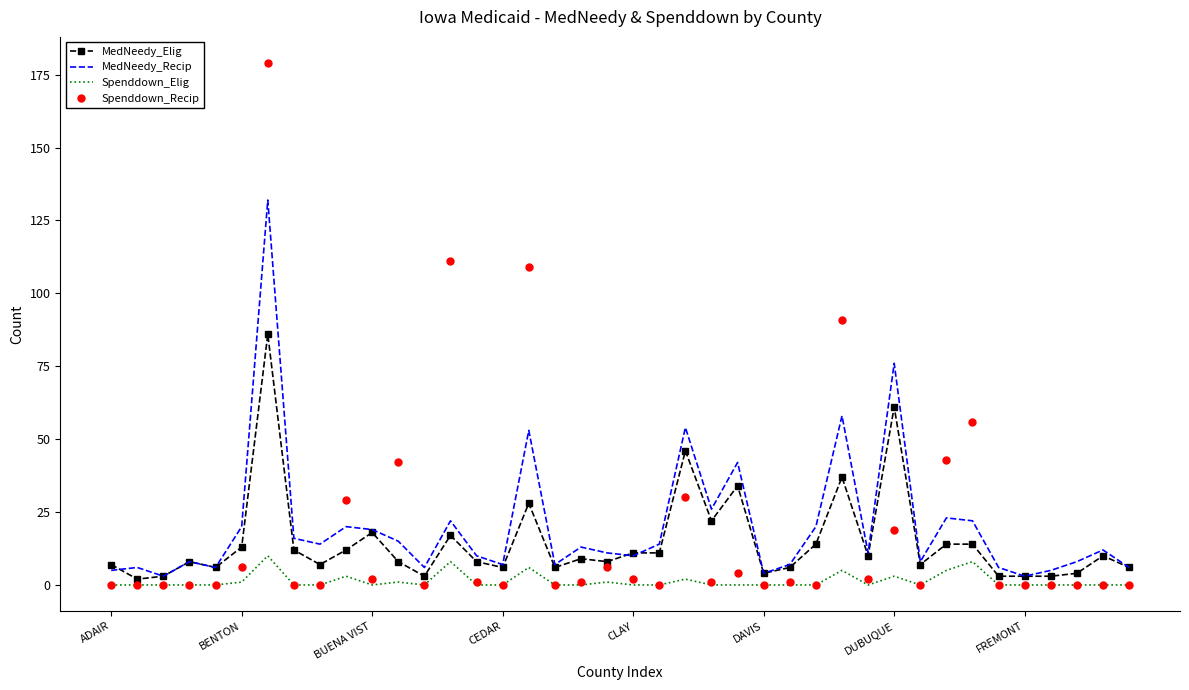

How many times do MedNeedy_Elig and Spenddown_Recip cross each other?

14